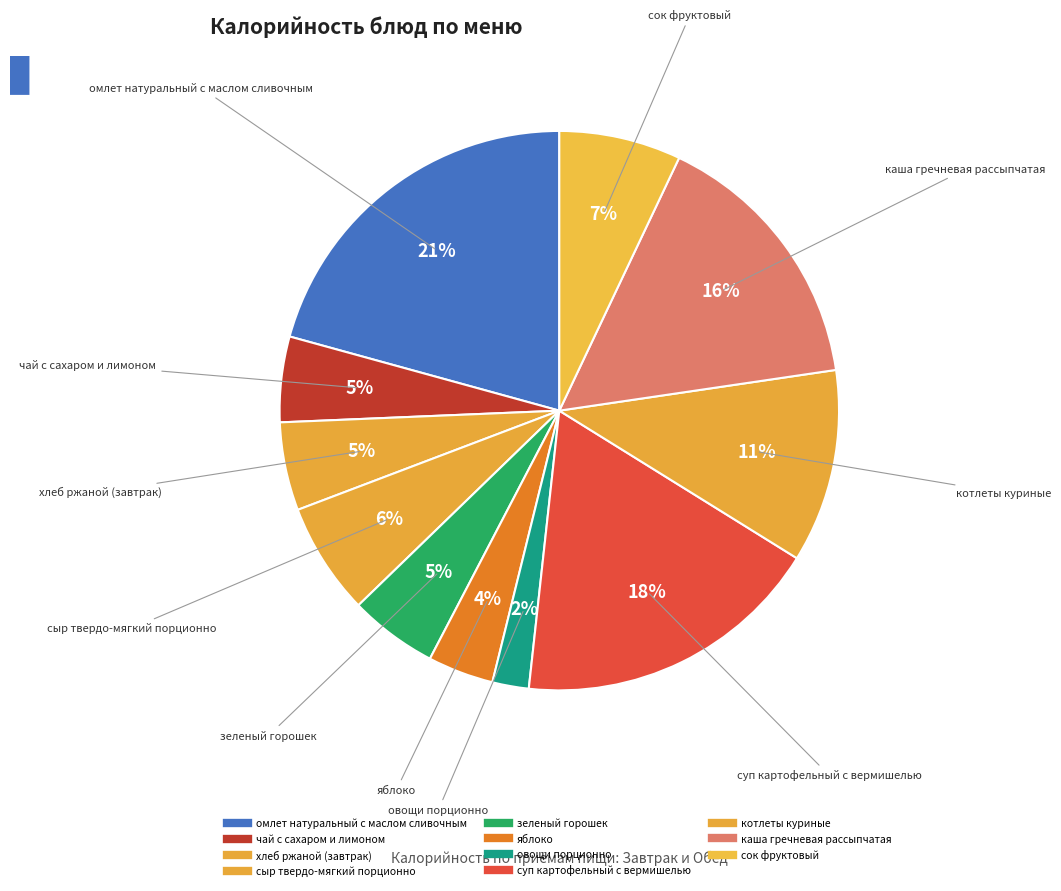

Count the number of slices in the pie.

11